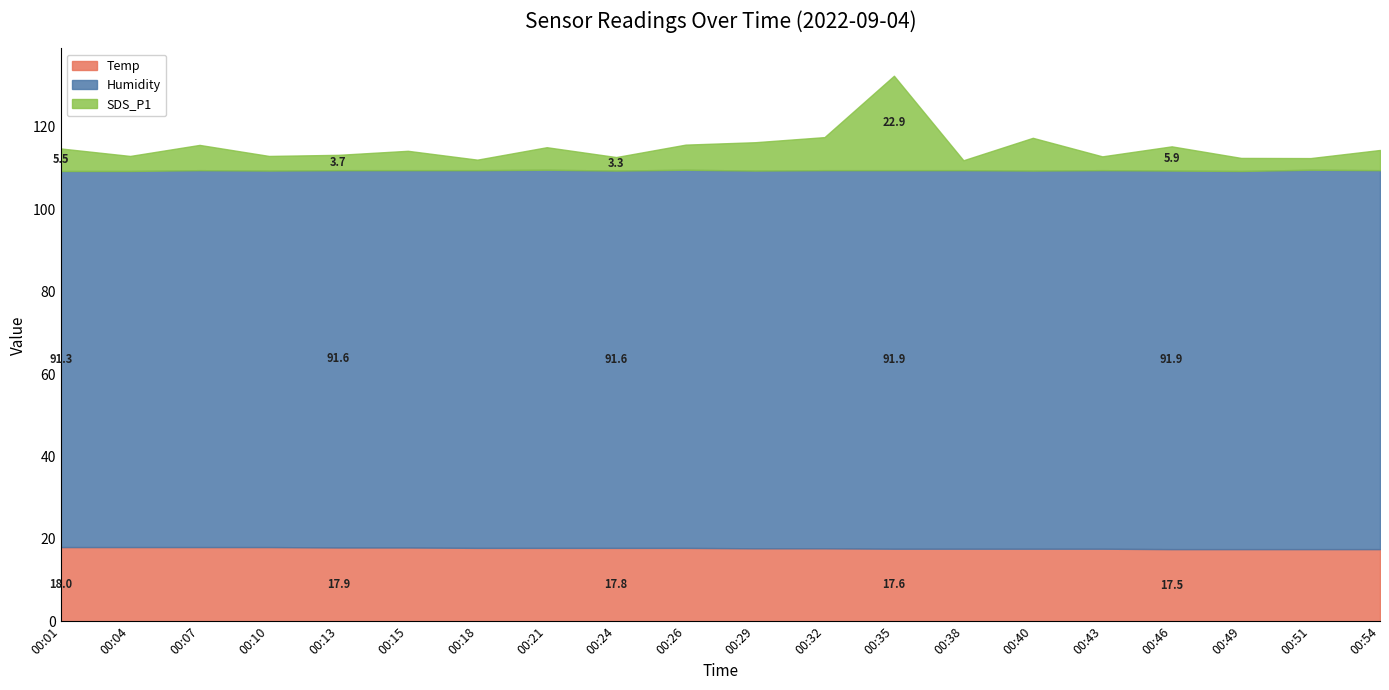

Does the chart display data point markers on the line(s)?

No